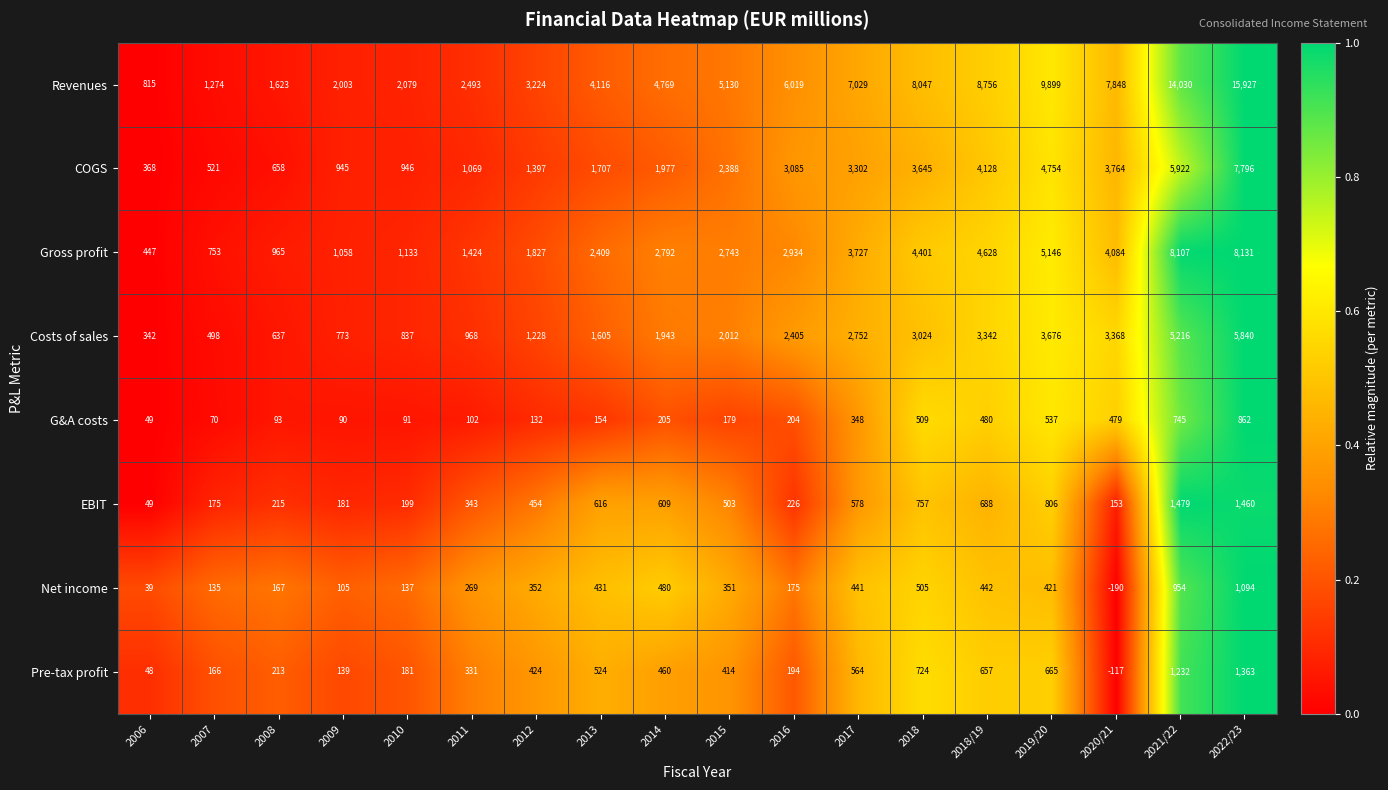

The value of Net income at 2018/19 is 442. True or false?

True